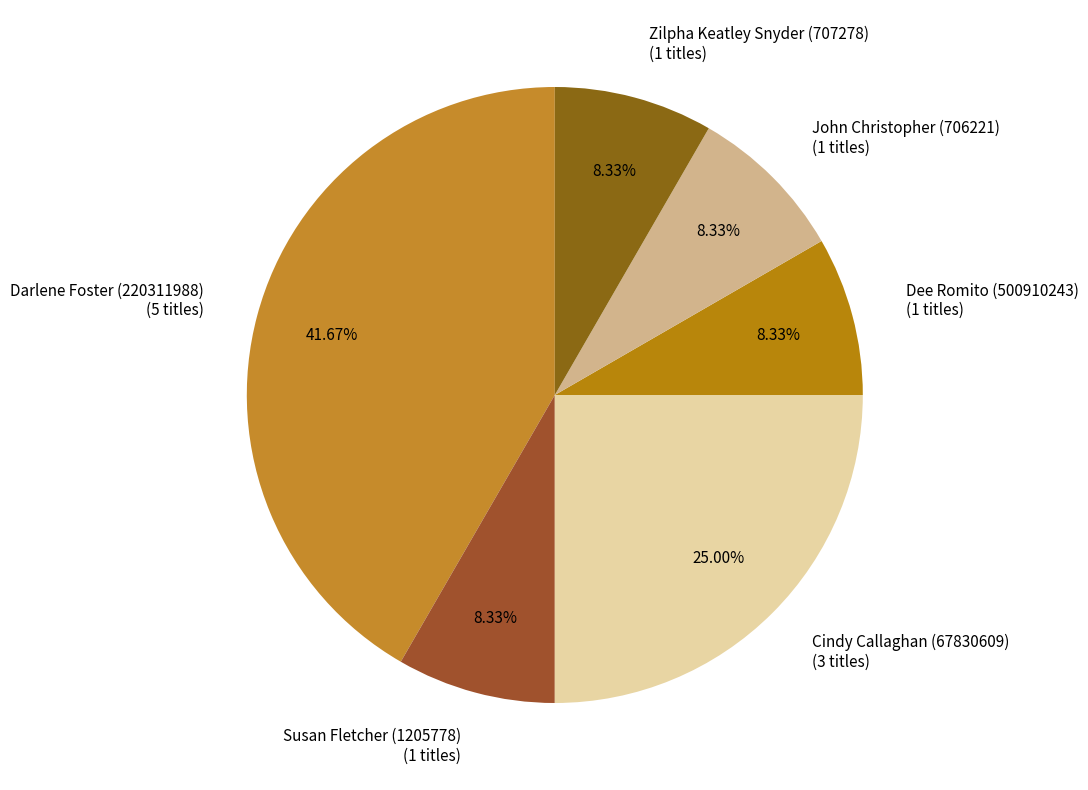

To the nearest percent, what is the average slice percentage?

17%